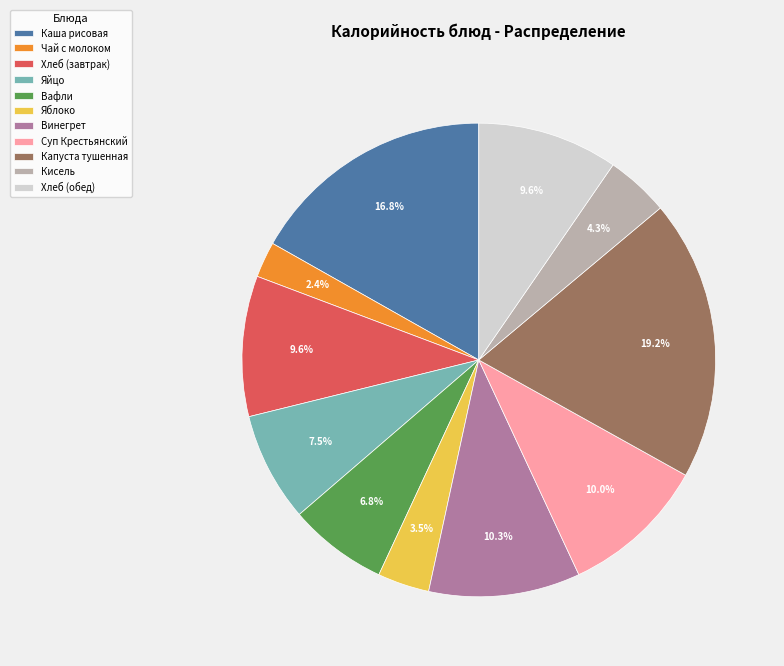

To the nearest percent, what is the combined percentage of Яйцо and Вафли?

14%